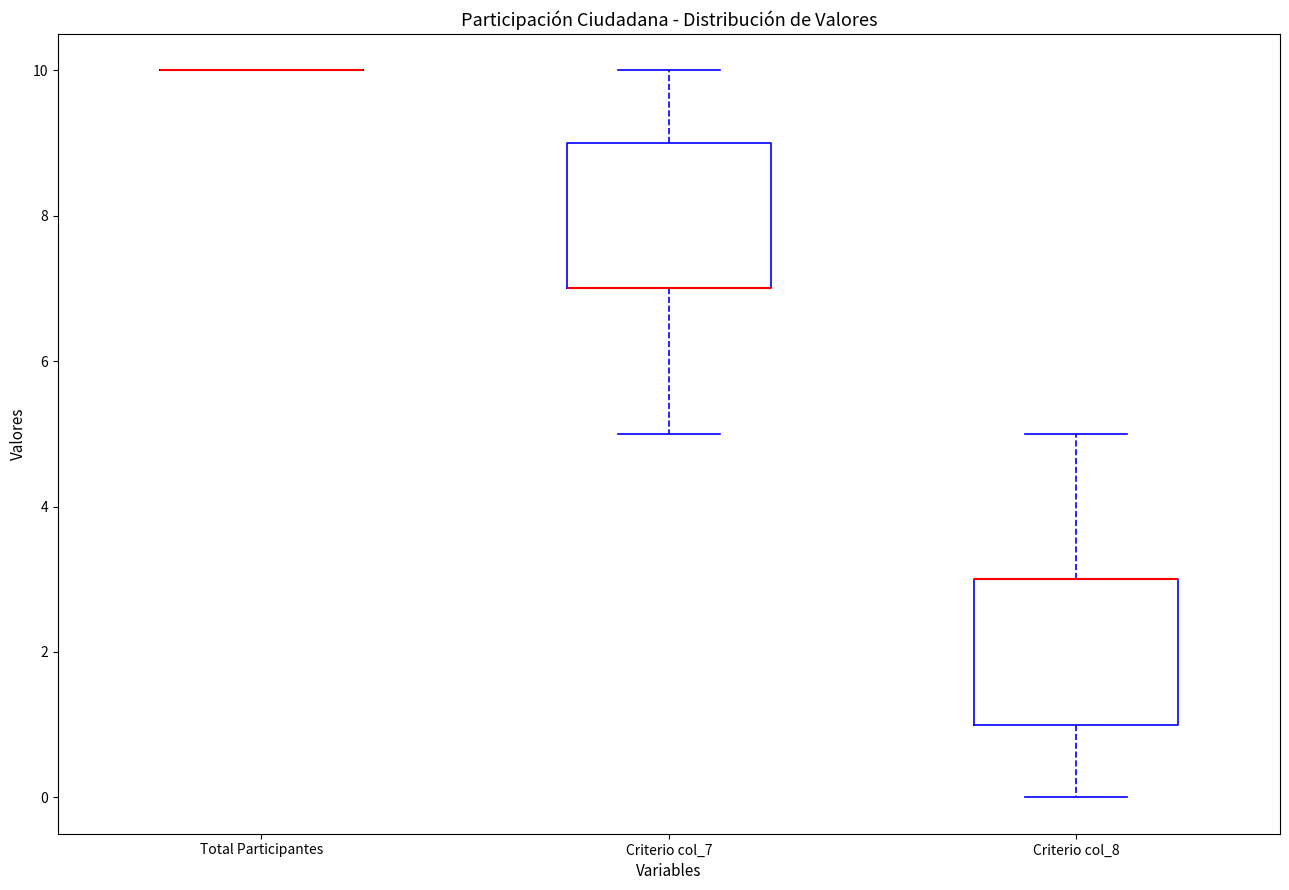

Reading left to right, transcribe this box plot: for each box, give where its median line is, the range the box spans, and where its two whiskers end, as read against the y-axis. The values are not printed on the chart, so give them approximately, as read against the axis.

Total Participantes: box collapsed to a line at 10, whiskers 10 to 10
Criterio col_7: median 7 (drawn on the box's lower edge), box 7 to 9, whiskers 5 to 10
Criterio col_8: median 3 (drawn on the box's upper edge), box 1 to 3, whiskers 0 to 5